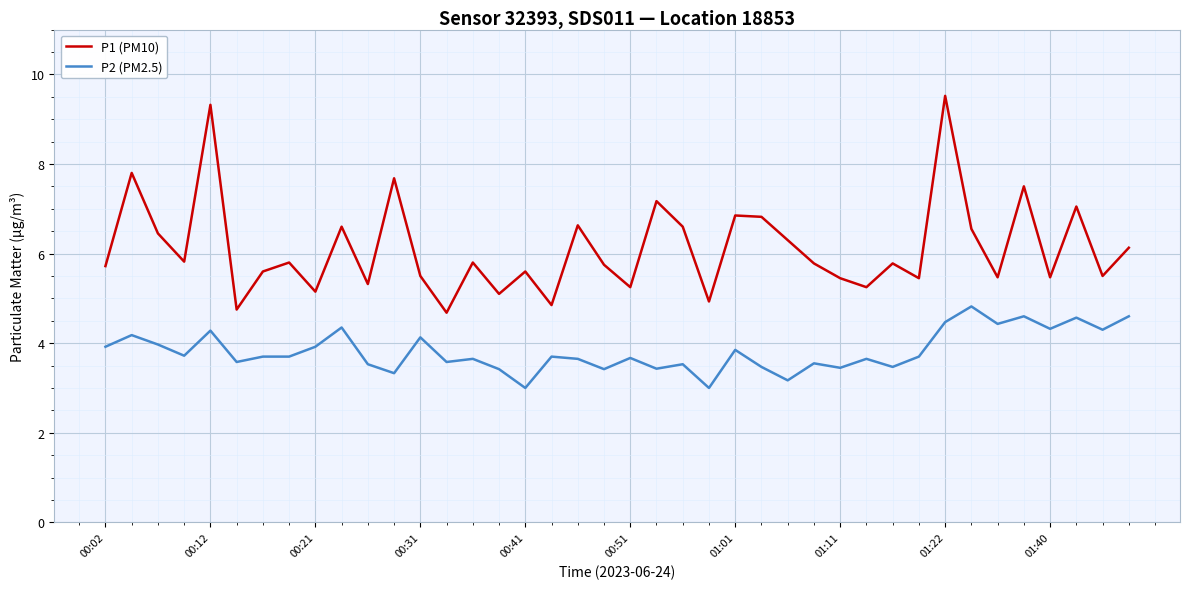

What is the average value of the P1 (PM10) series?

6.1